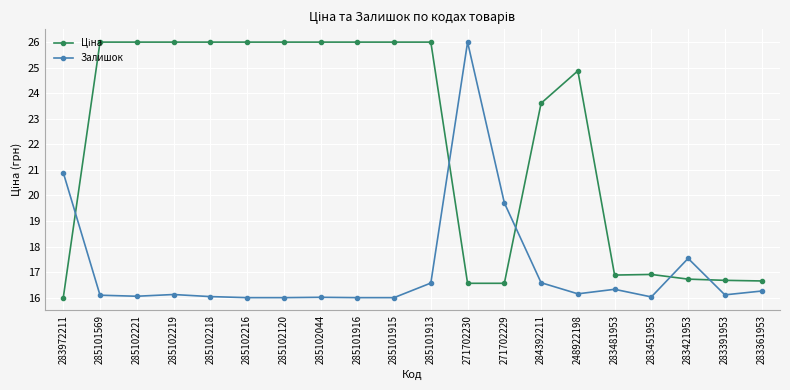

The value of Залишок at 285102044 is 5.0. True or false?

False